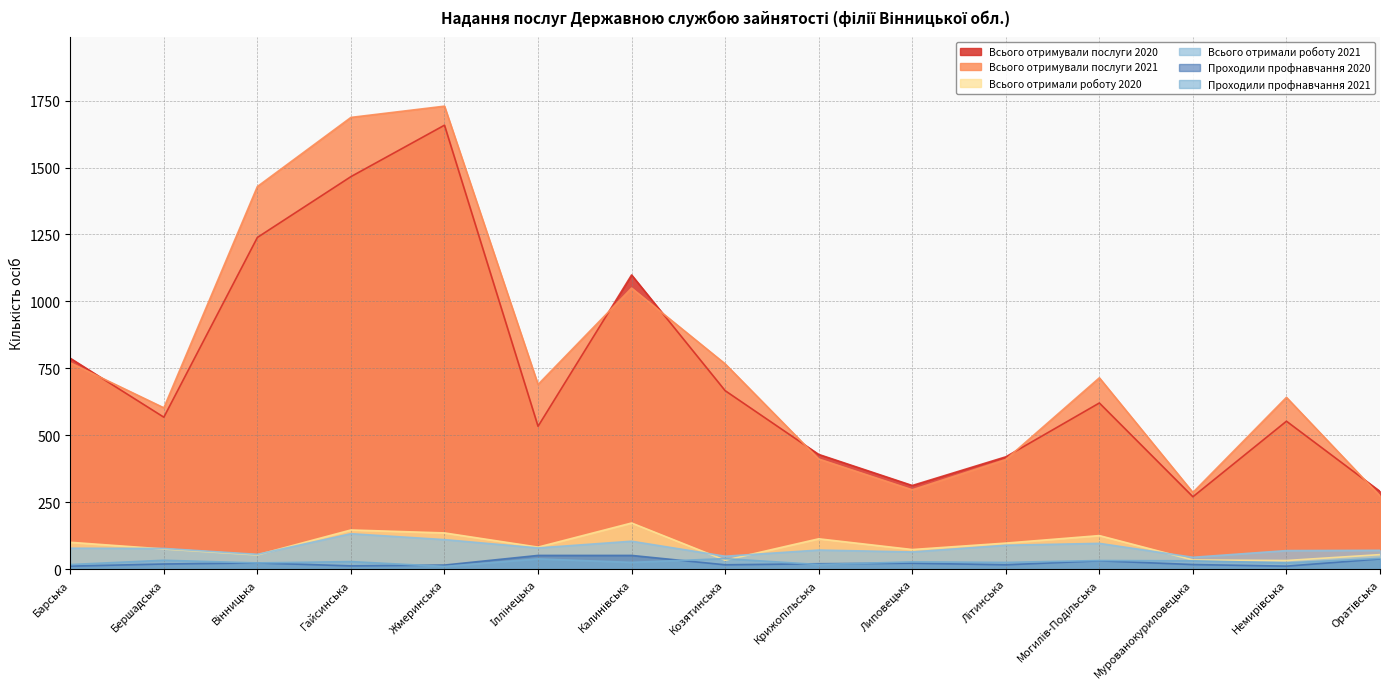

True or false: Проходили профнавчання 2020 and Проходили профнавчання 2021 intersect in this chart.

True